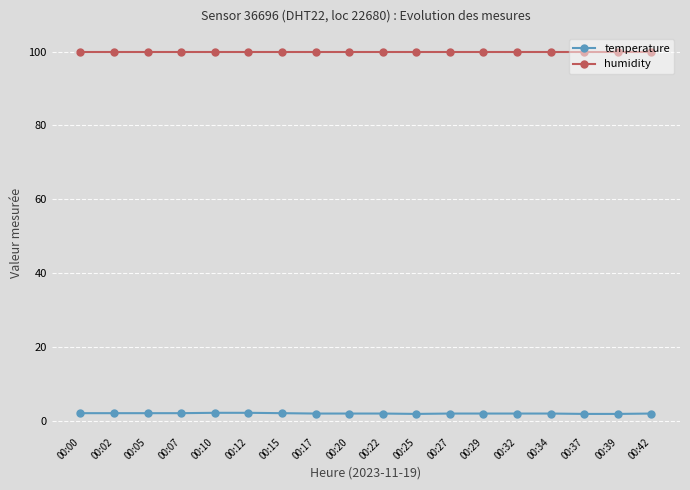

What are all the series names shown in the legend?

temperature, humidity